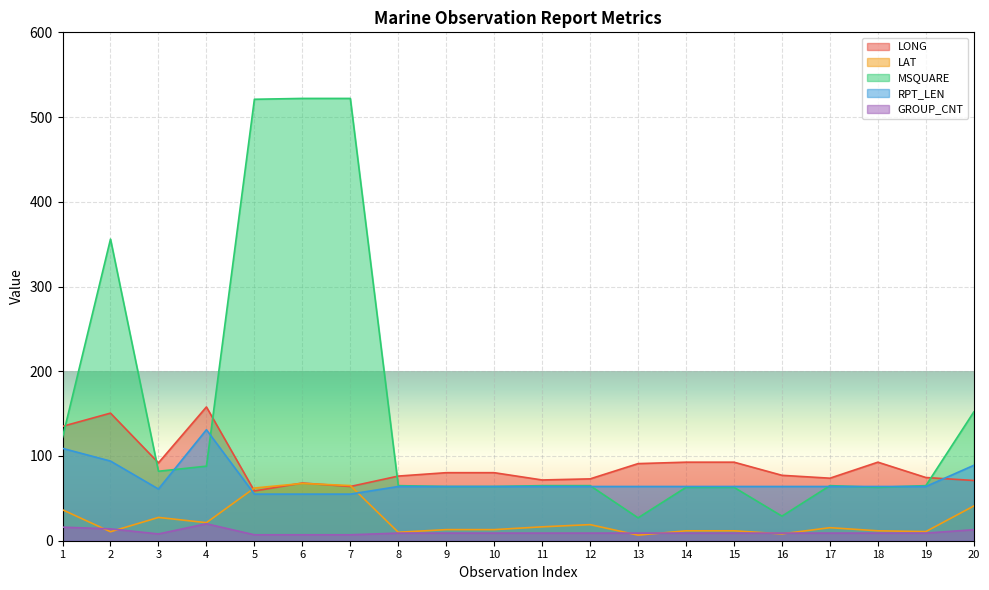

True or false: GROUP_CNT and LONG intersect in this chart.

False